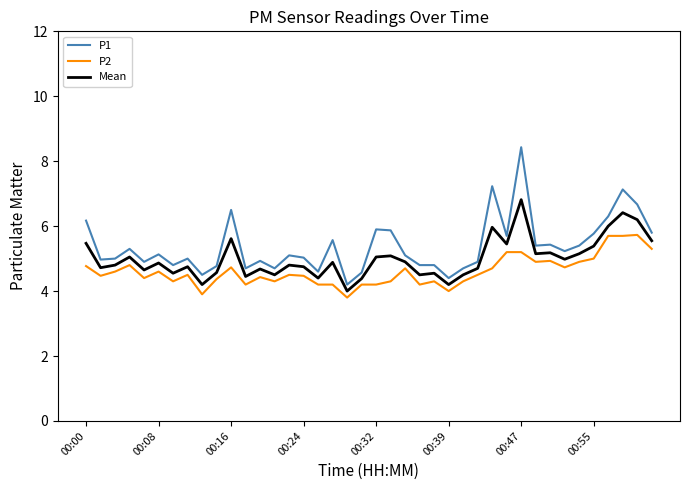

True or false: P2 has more than 2 points higher than both neighbors.

True